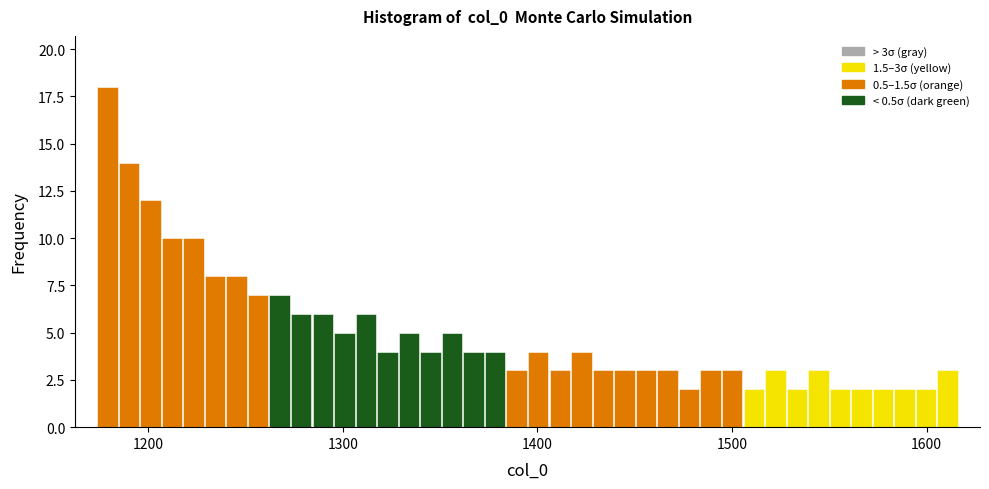

Read against the x-axis, roughly where is the centre of the tallest bar?

1180